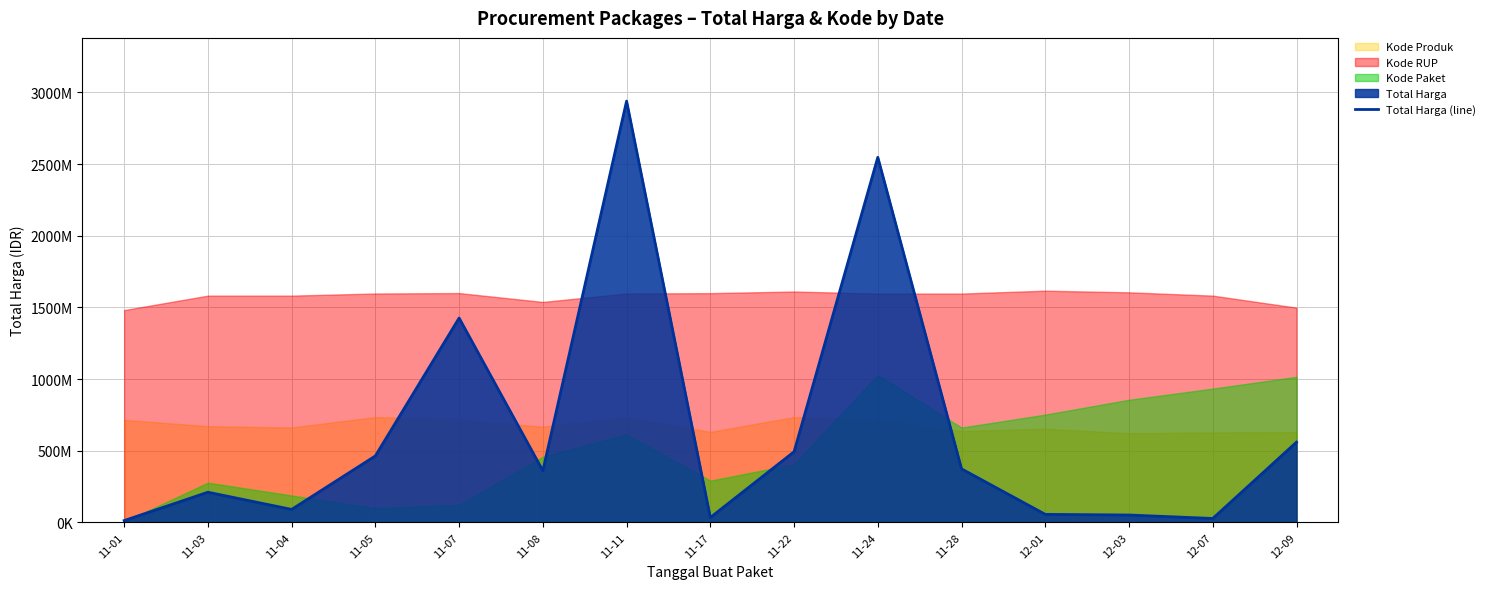

True or false: there are more than 2 points higher than both neighbors.

True